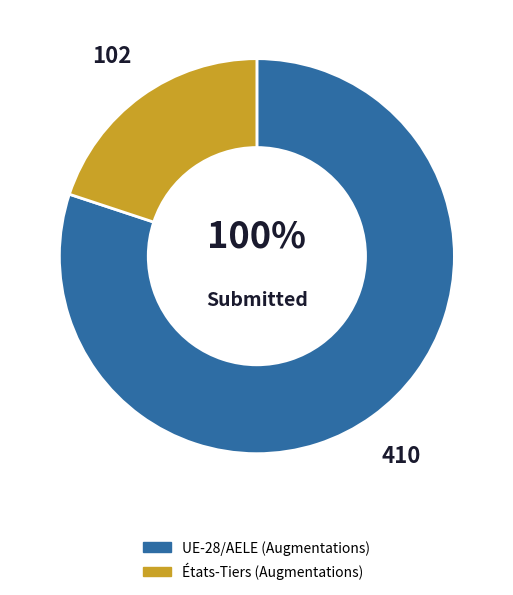

Count the number of slices in the pie.

2